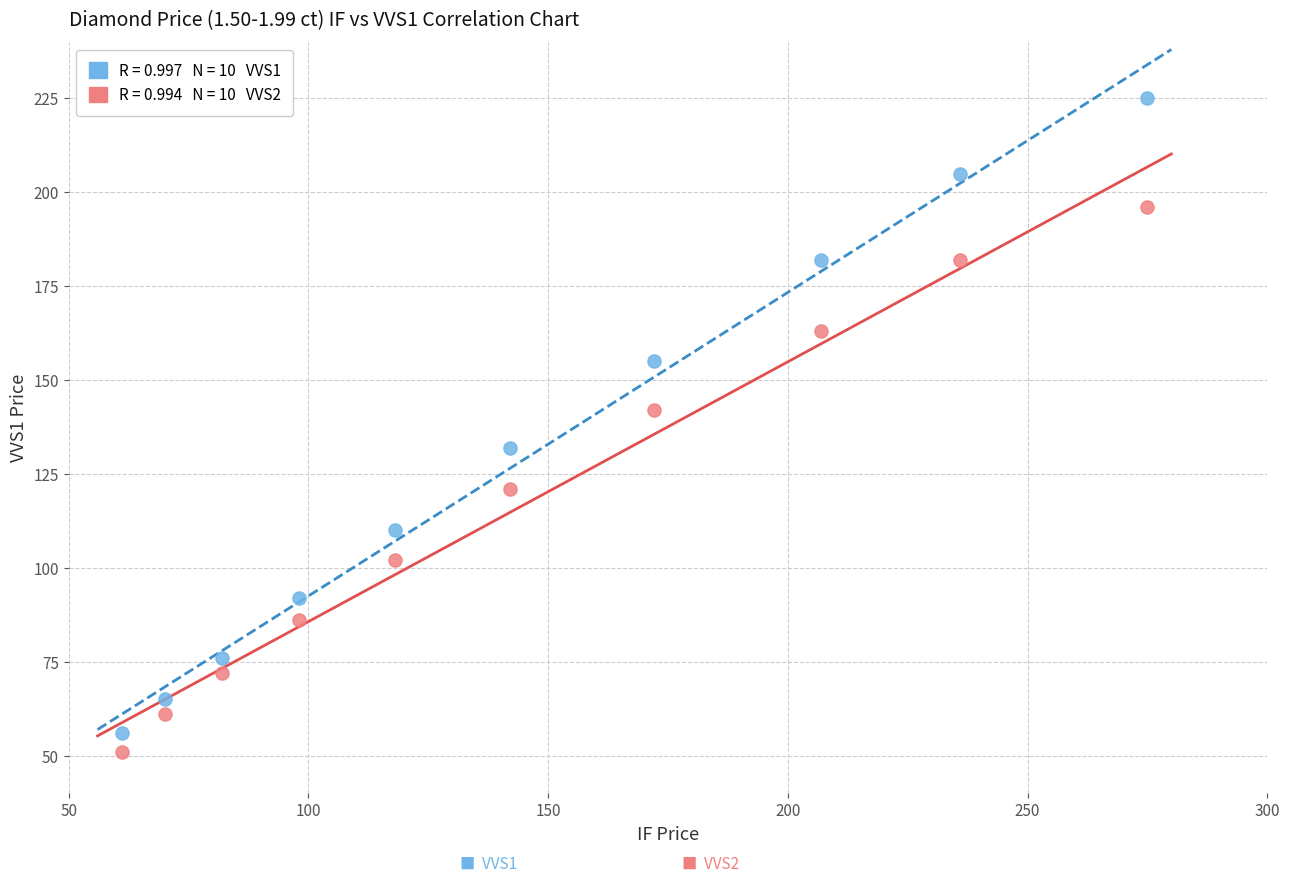

Across all series, what Y value is closest to 138?

142